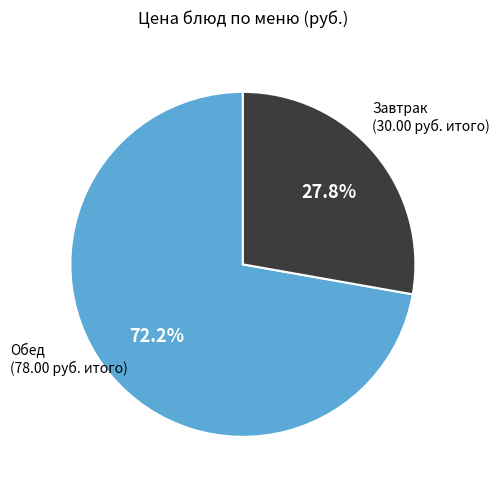

Is there a majority slice in this chart?

Yes